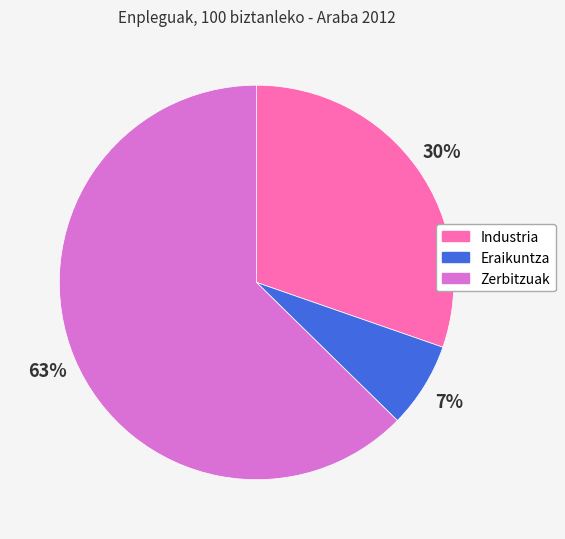

Combined, do Eraikuntza and Zerbitzuak account for over 50%?

Yes